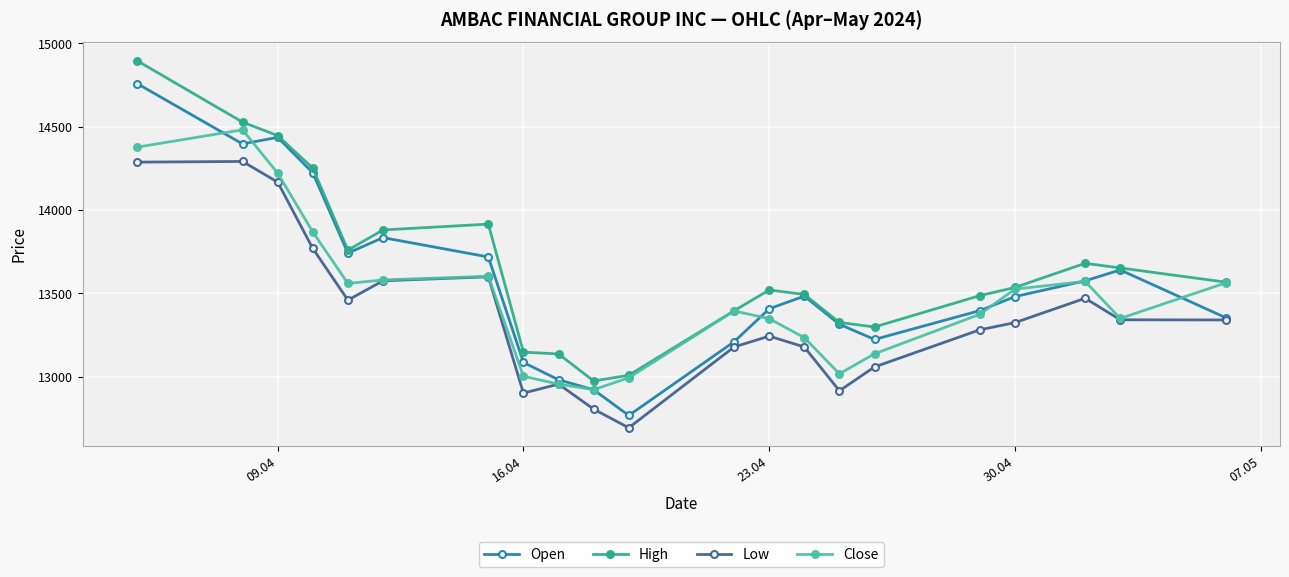

What is the value of the Open point at the 2nd from the left?

14397